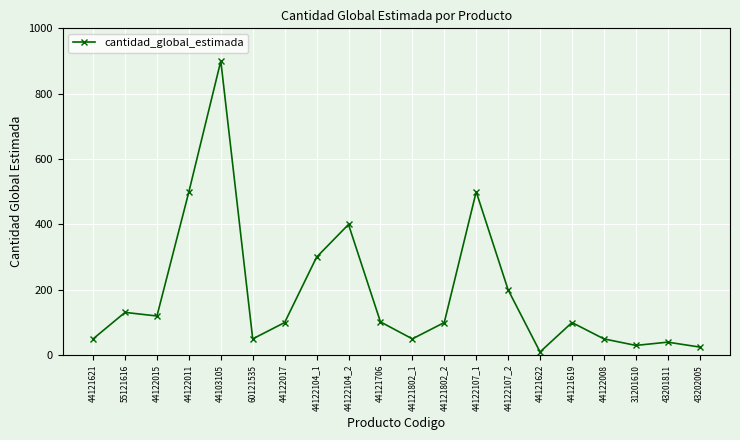

What is the value of the 10th point from the left?

102